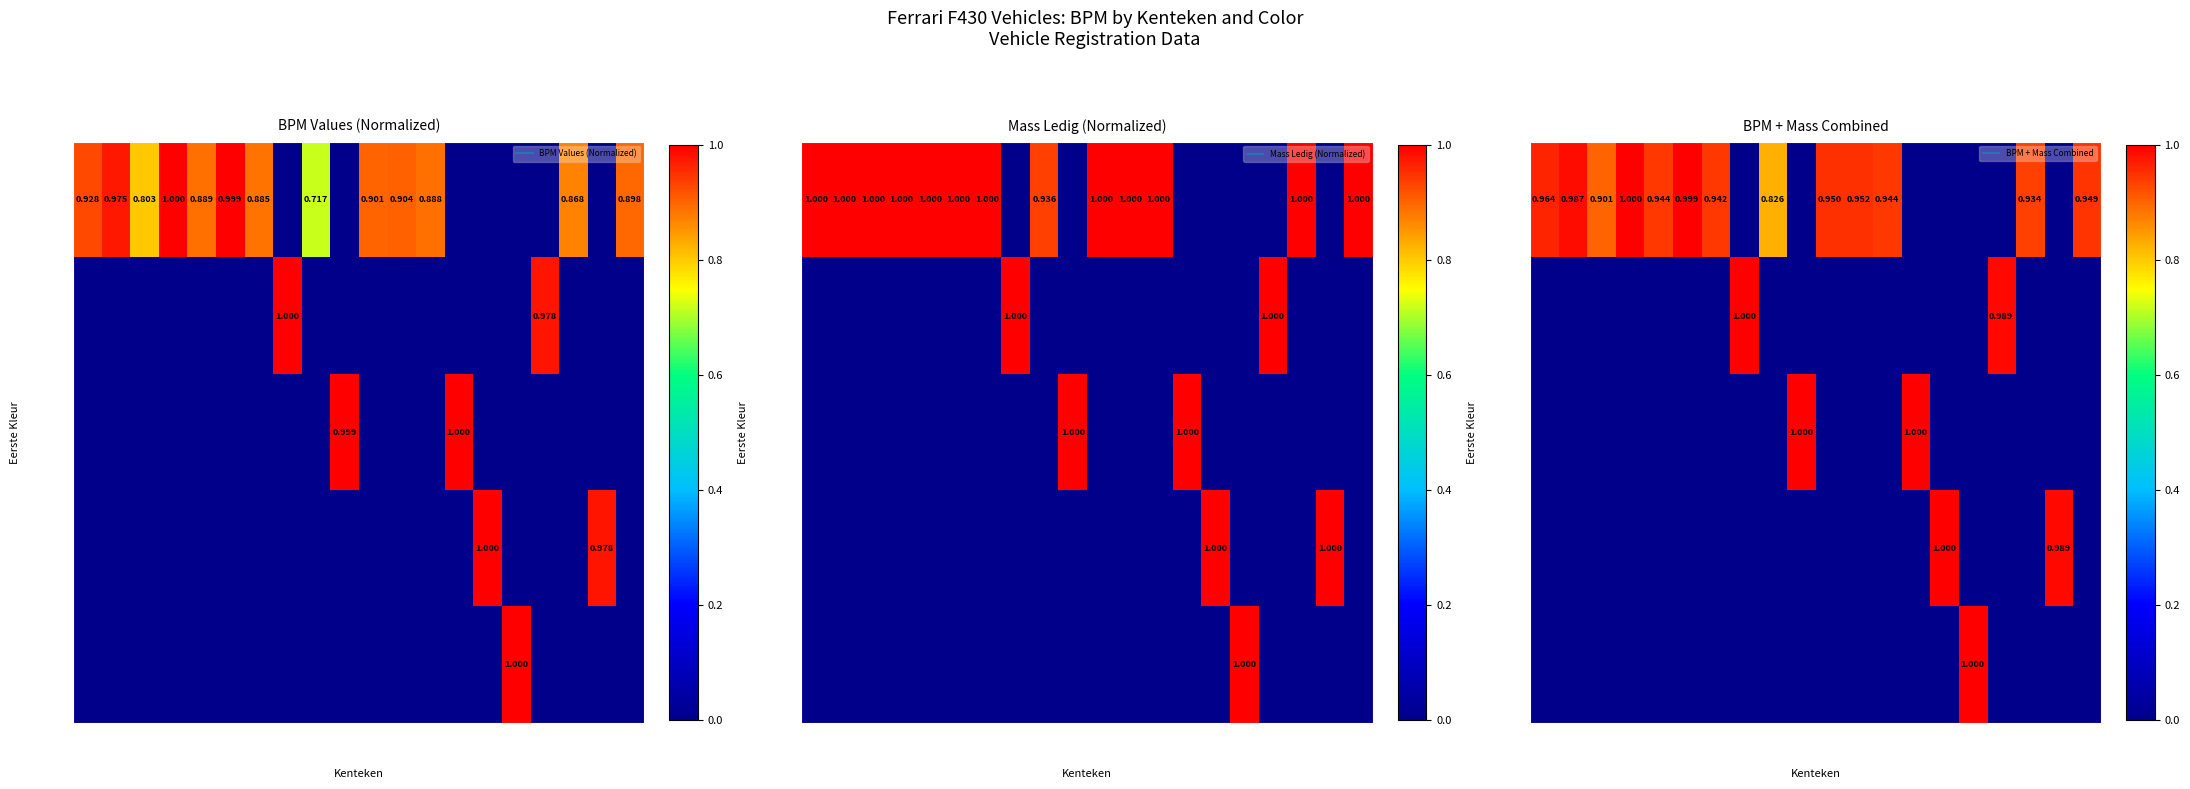

Rank the series by their maximum value, from lowest to highest.

ROOD, ZWART, BLAUW, GRIJS, GEEL